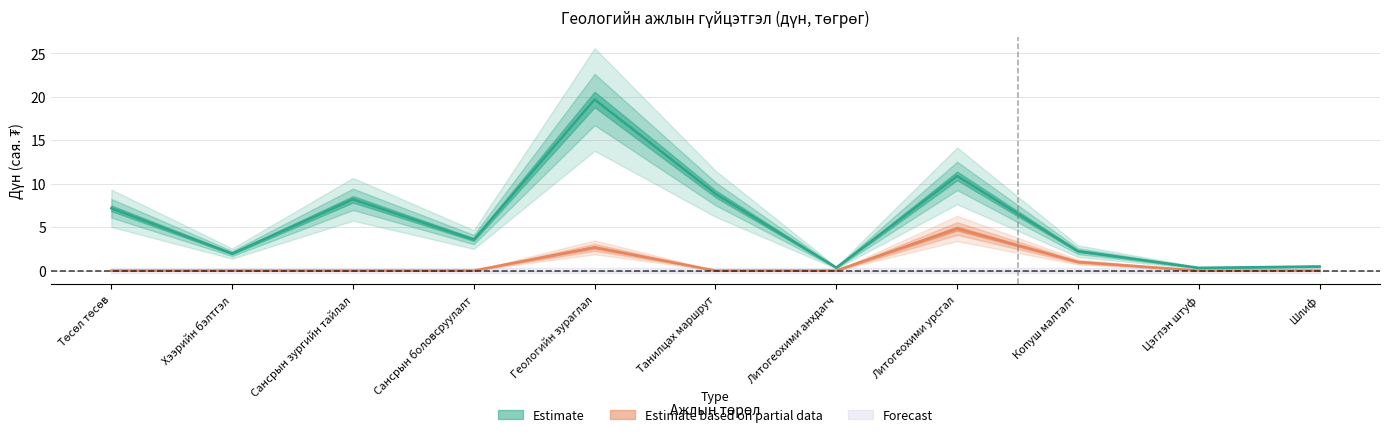

Which category has the lowest value in the Estimate series?

Цэглэн штуф